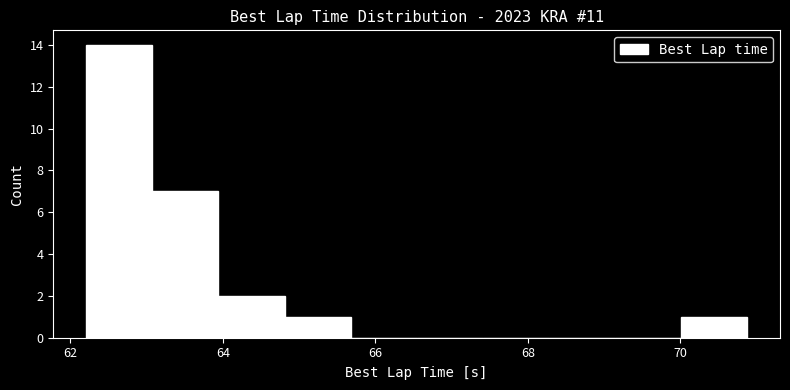

Reading left to right, transcribe this chart: for each bar, give the range it covers on the x-axis and its height. Neither the bar edges nor the heights are printed on the chart, so give them approximately, as read against the axes.

62.2 to 63.0: 14
63.0 to 64.0: 7
64.0 to 64.8: 2
64.8 to 65.6: 1
65.6 to 66.6: 0
66.6 to 67.4: 0
67.4 to 68.2: 0
68.2 to 69.2: 0
69.2 to 70.0: 0
70.0 to 70.8: 1